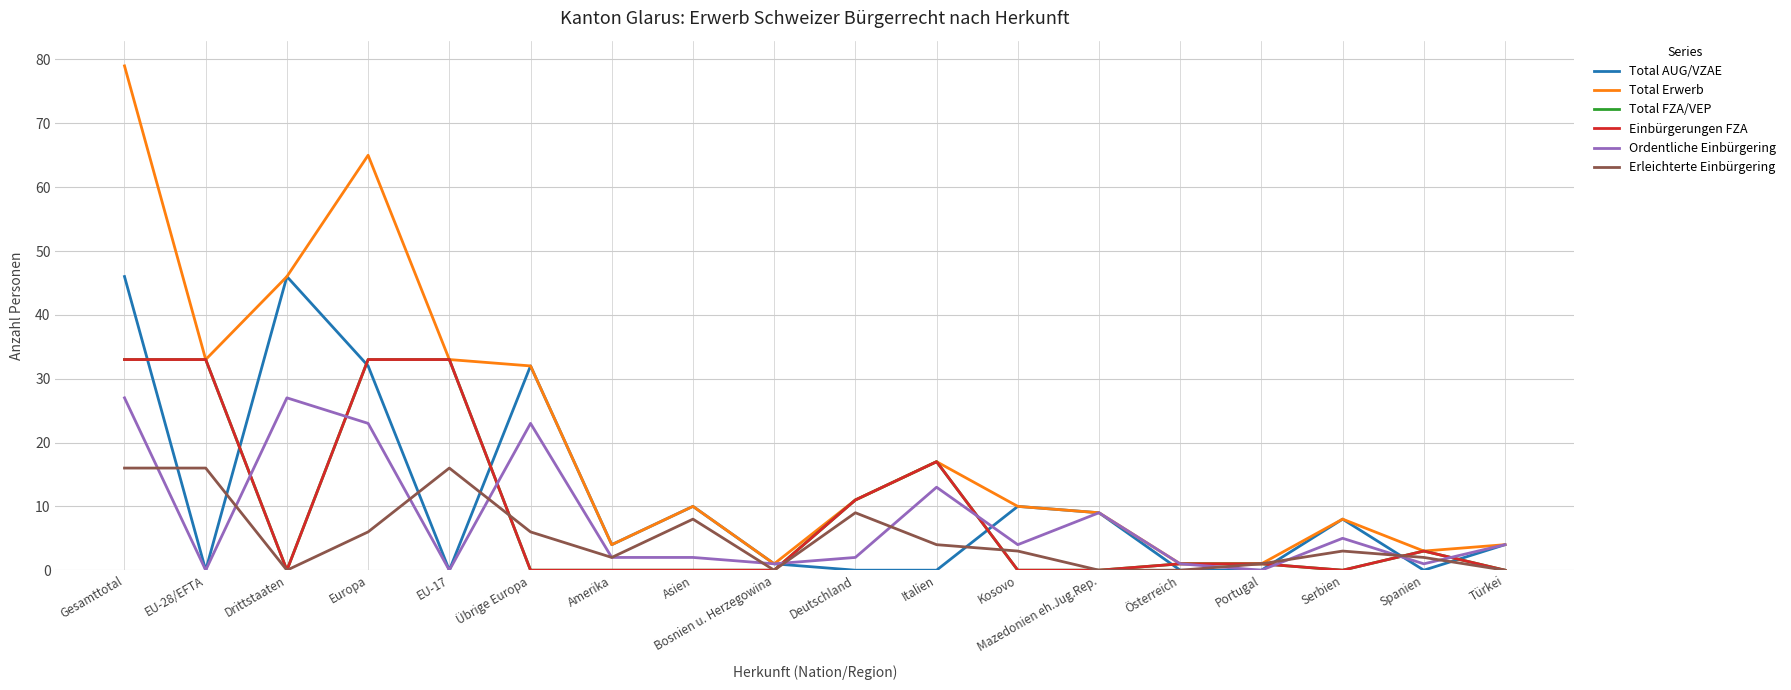

Does the chart display data point markers on the line(s)?

No